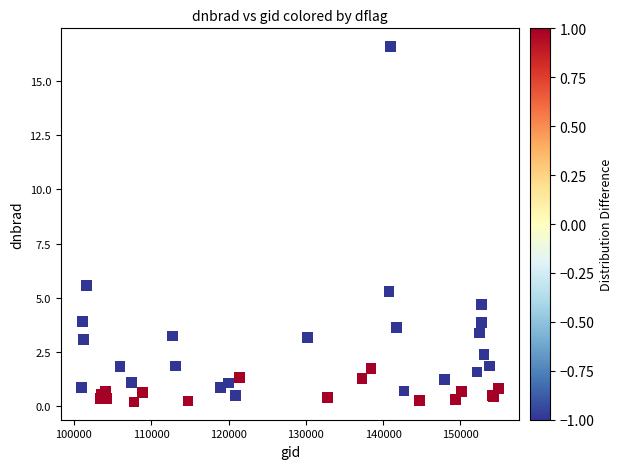

What Y value in the scatter plot is closest to 8?

5.6